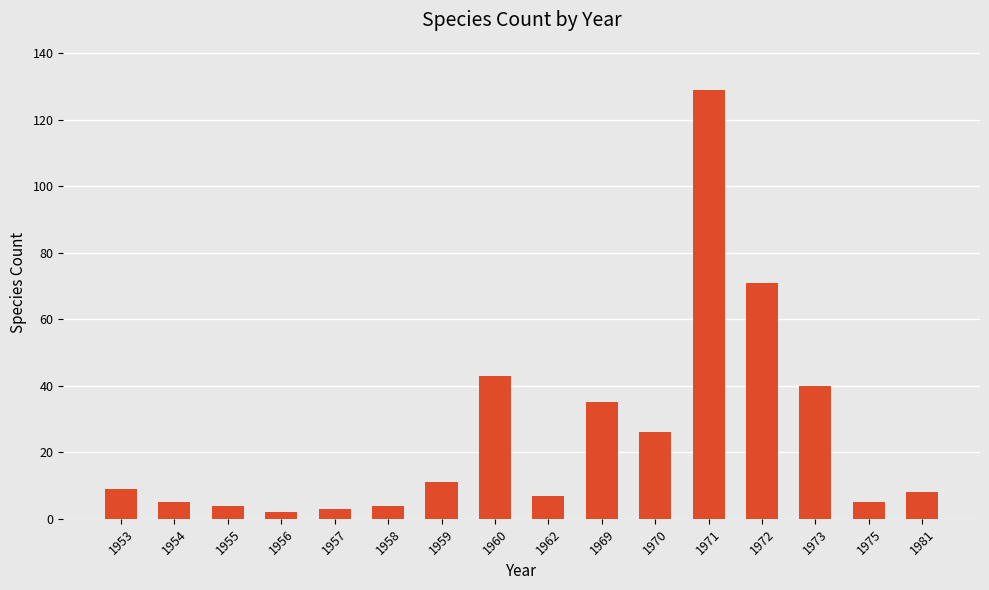

The chart shows a value of 40 at 1973. True or false?

True